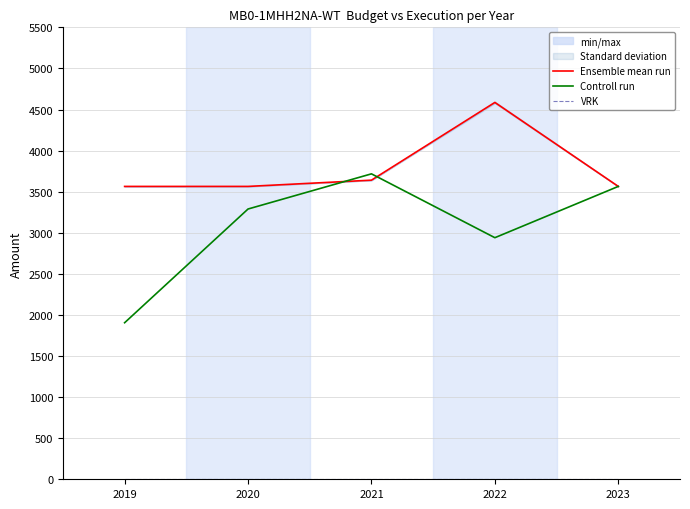

How many lines are shown in the chart?

3